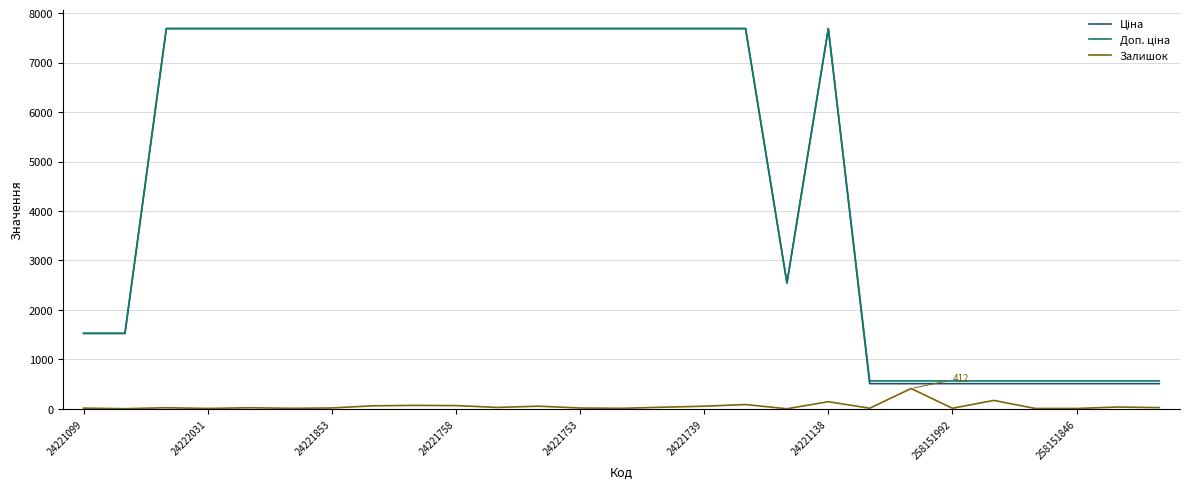

Does the chart display data point markers on the line(s)?

No